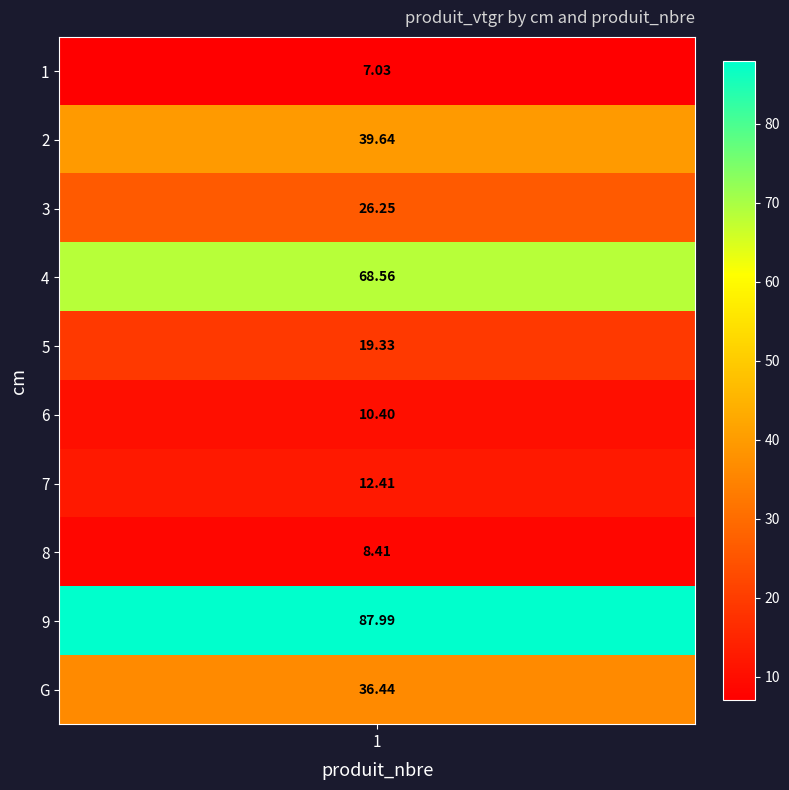

Reading left to right, extract all data points from this chart.

1=7.0	2=39.6	3=26.2	4=68.6	5=19.3	6=10.4	7=12.4	8=8.4	9=88.0	G=36.4